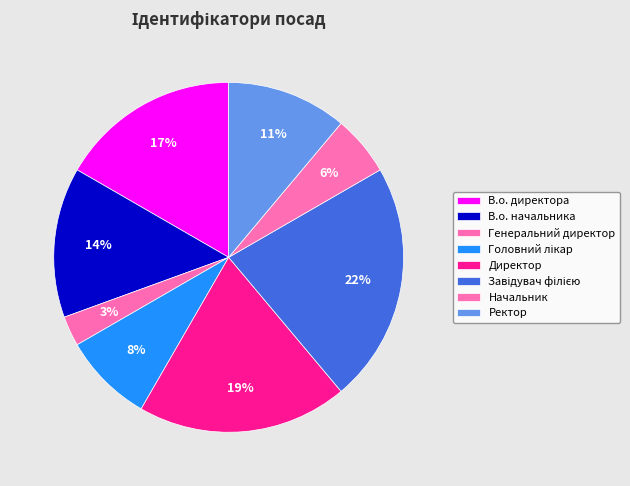

How many segments does this pie chart have?

8